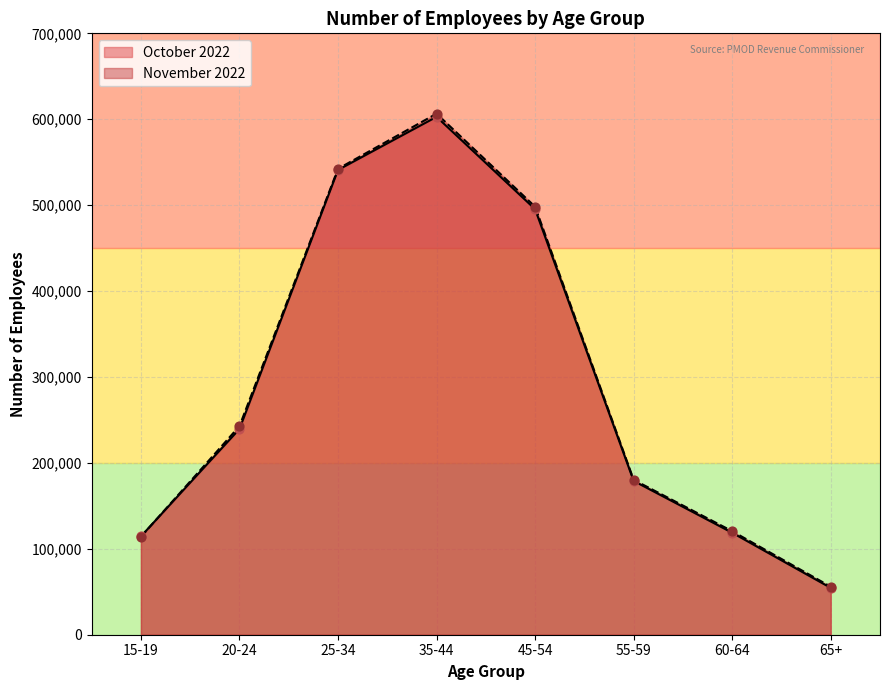

Which series contains the lowest Y value?

October 2022